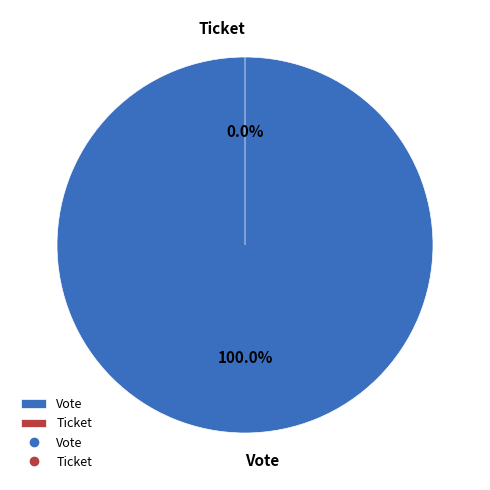

Does any single category account for the majority?

Yes